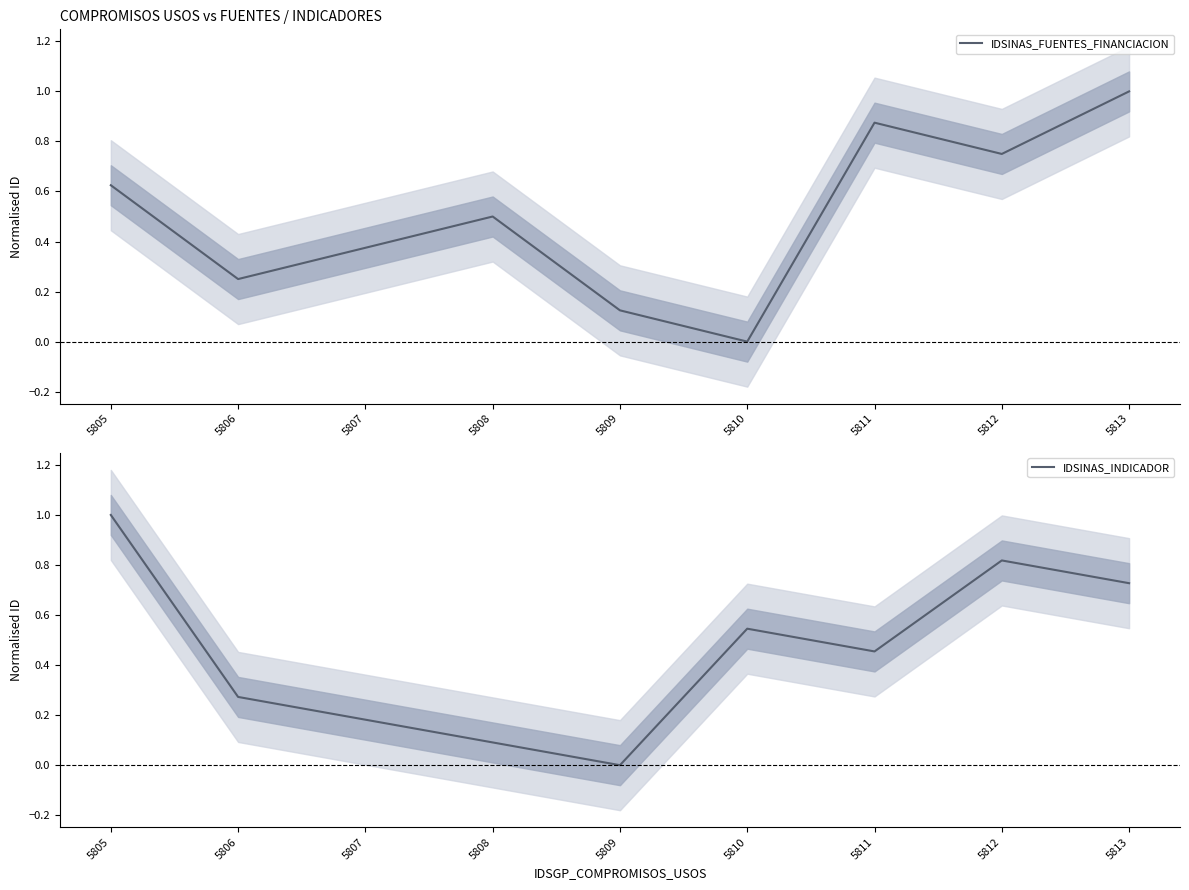

Reading right to left, transcribe all the data shown in this chart.

IDSINAS_FUENTES_FINANCIACION: 1.0	0.8	0.9	0.0	0.1	0.5	0.4	0.2	0.6
IDSINAS_INDICADOR: 0.7	0.8	0.5	0.5	0.0	0.1	0.2	0.3	1.0